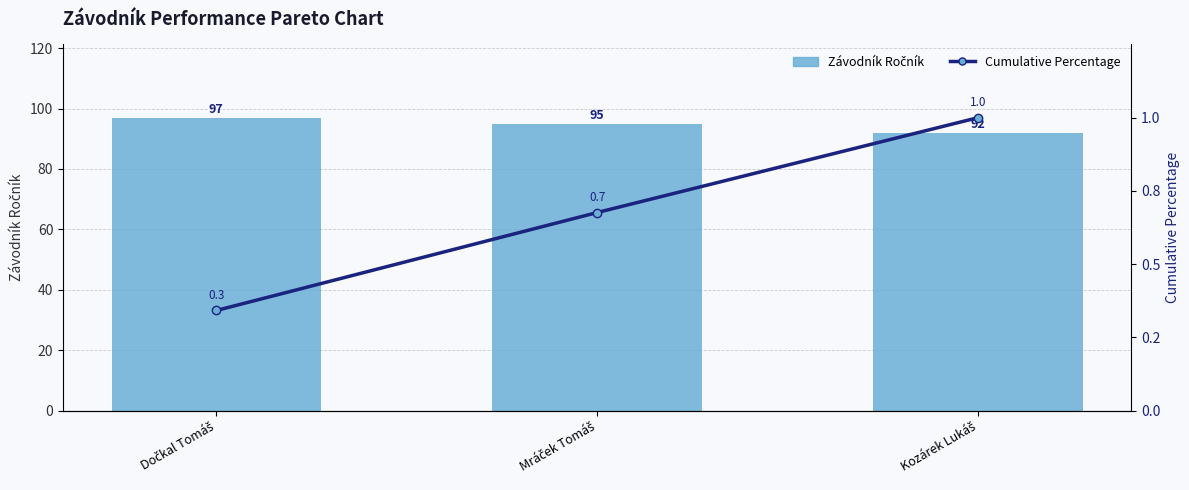

What is the approximate value of Závodník Ročník at Kozárek Lukáš?

92.0